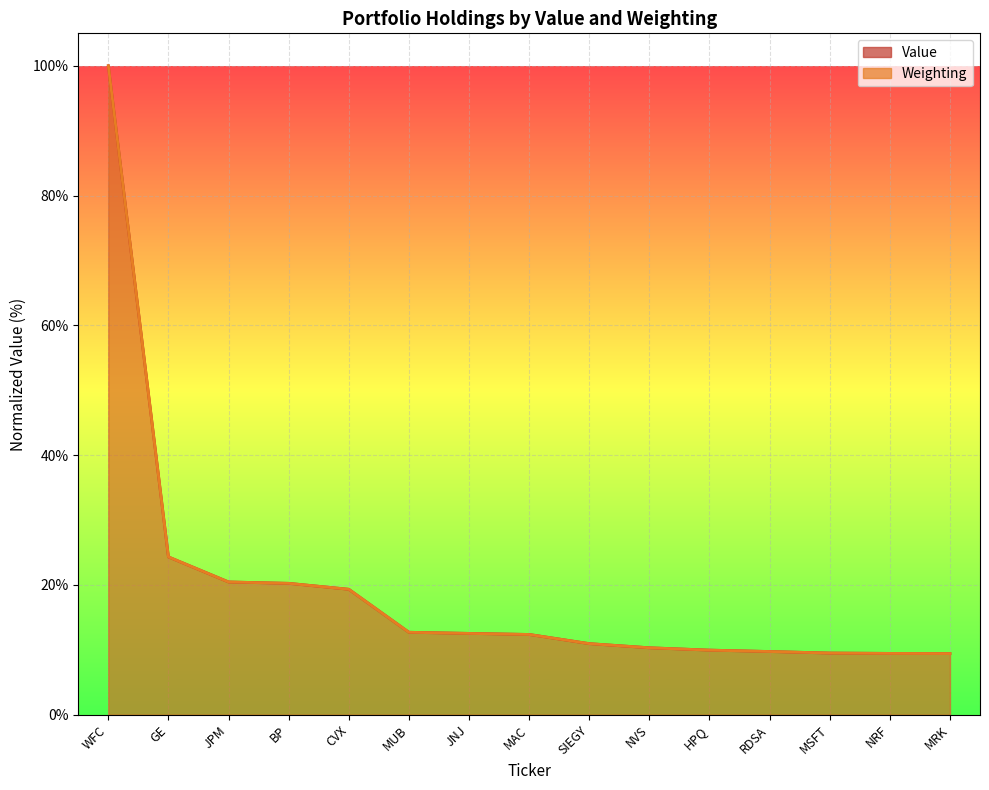

How many times do Value and Weighting cross each other?

7